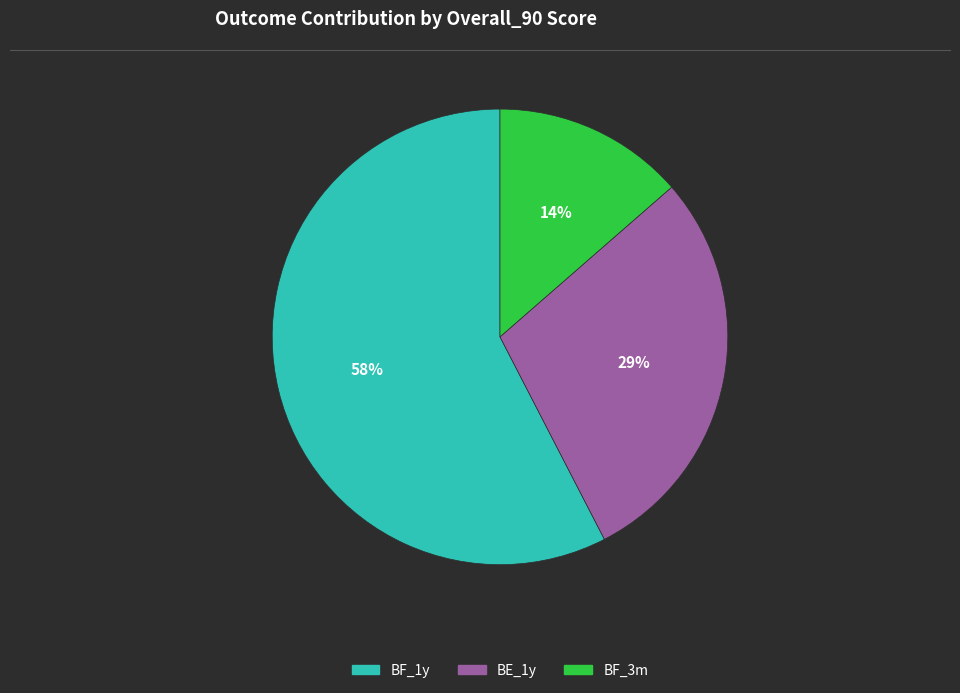

To the nearest percent, what is the average slice percentage?

33%